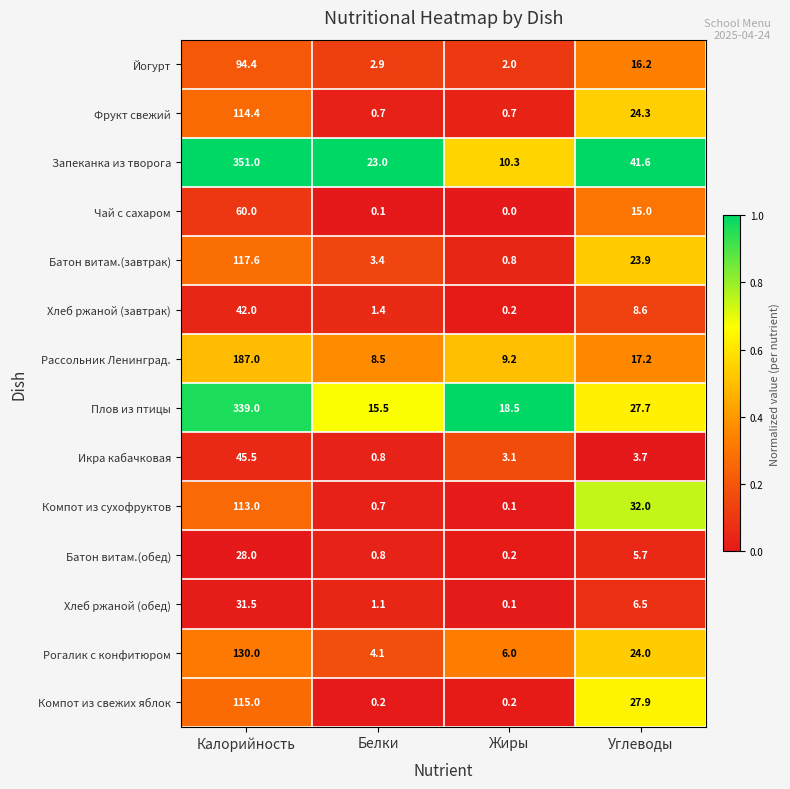

True or false: Йогурт has a value of 3.6 at Углеводы.

False